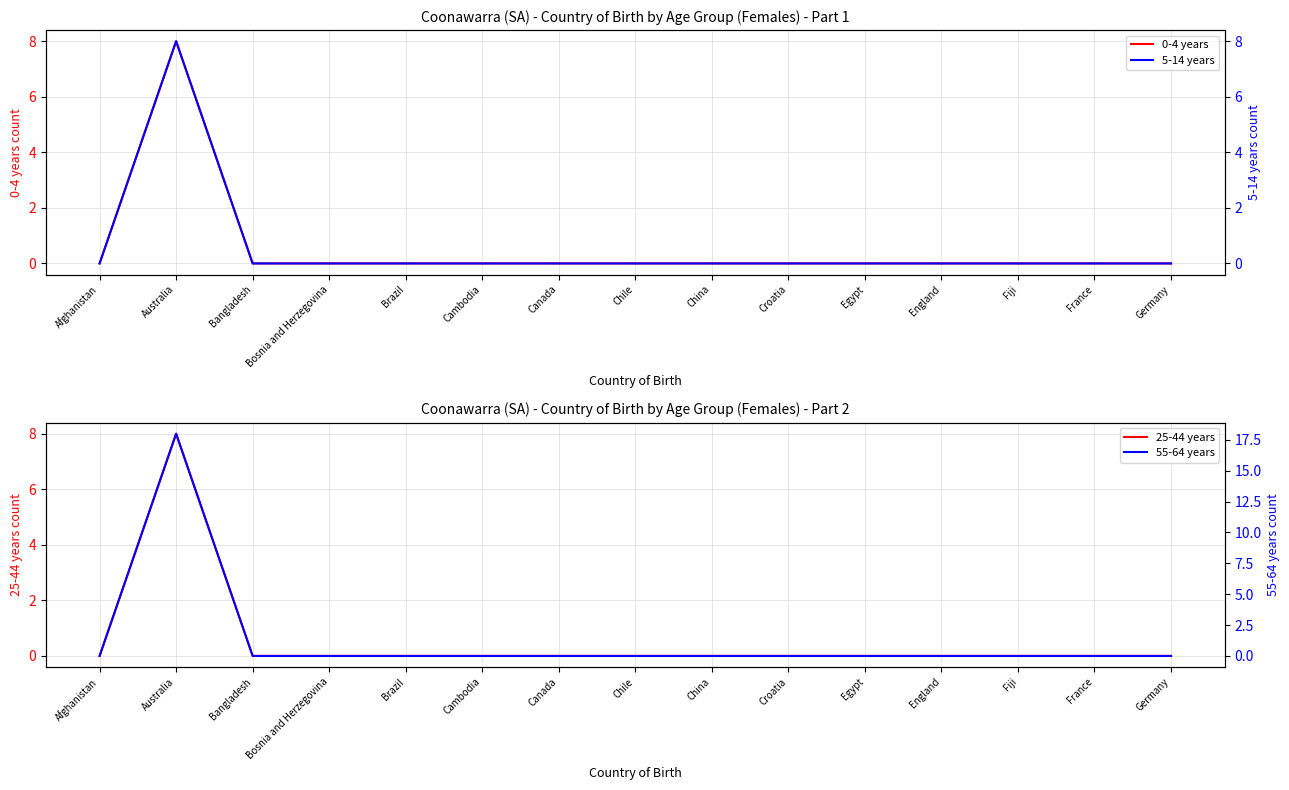

Where is 55-64 years nearest to the value 9?

Afghanistan